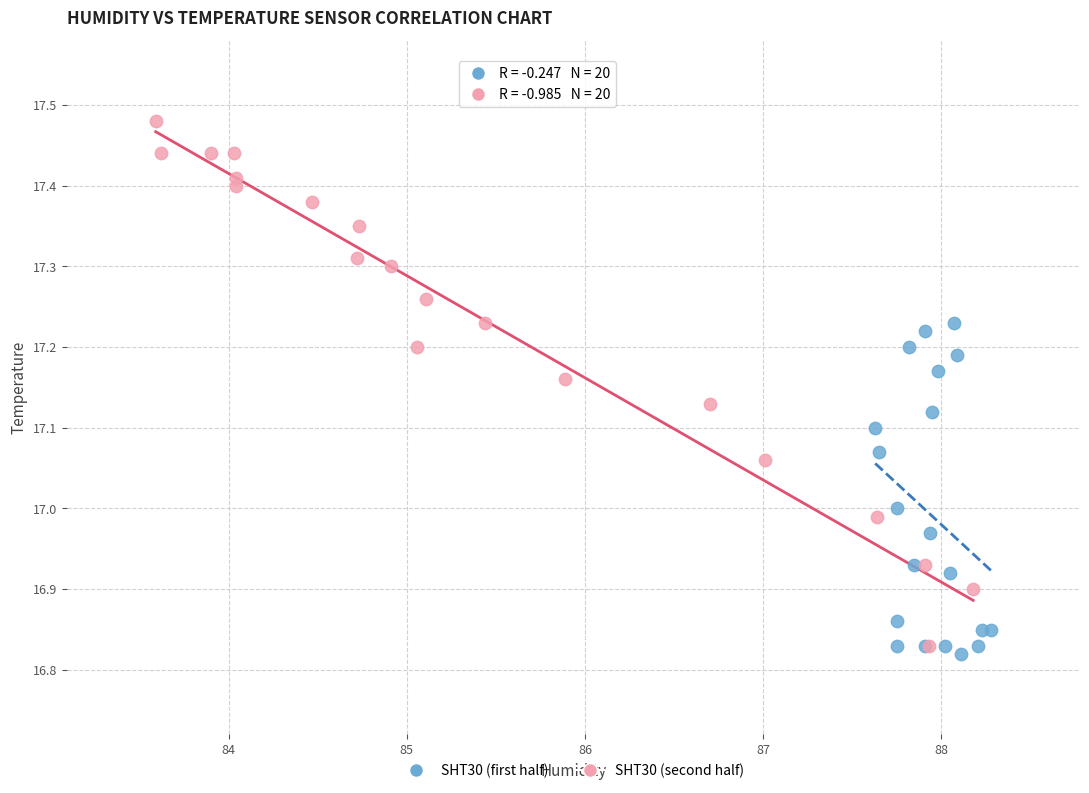

What are all the series names shown in the legend?

SHT30 (first half), SHT30 (second half)